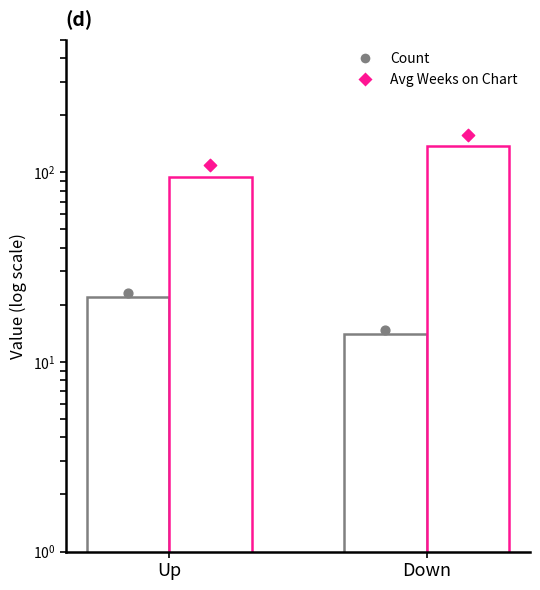

Which series contains the lowest Y value?

Count of Albums